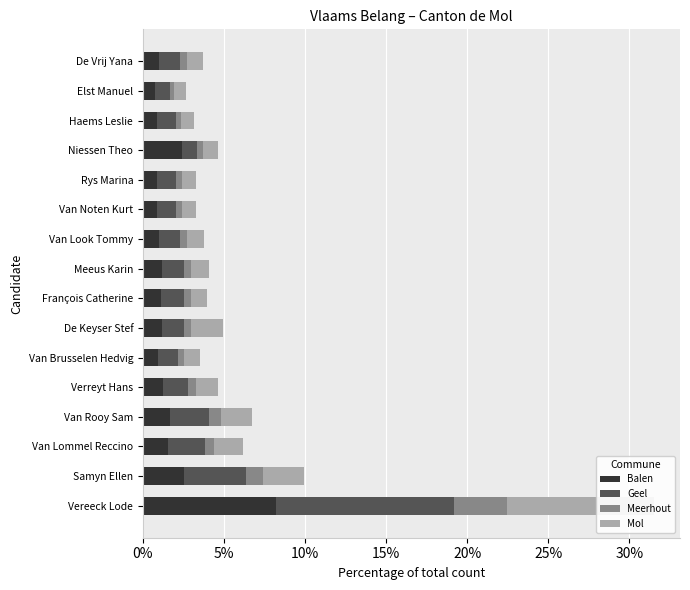

Which series has the largest range (max minus min)?

Geel